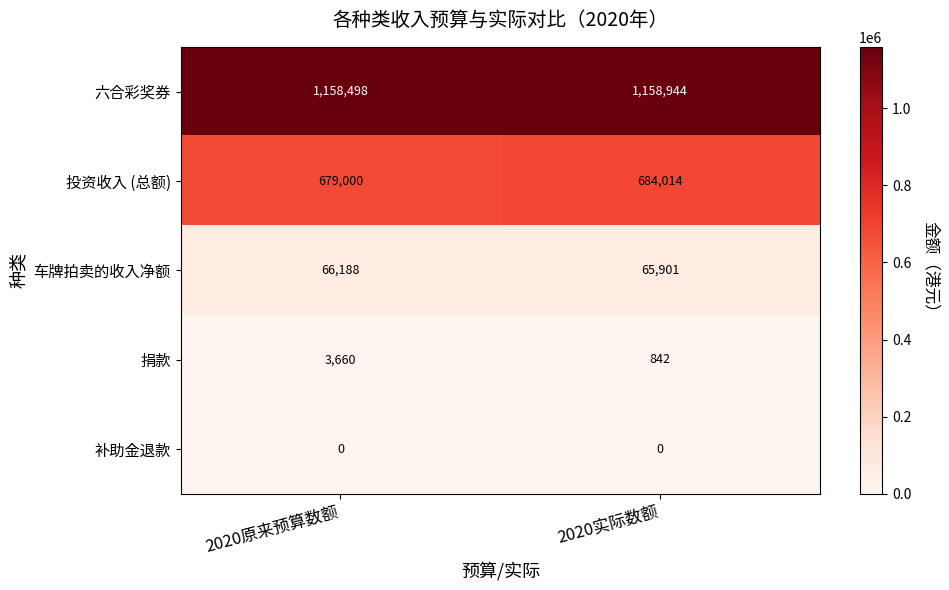

Reading left to right, extract all data points from this chart.

六合彩奖券: 1158498	1158944
投资收入 (总额): 679000	684014
车牌拍卖的收入净额: 66188	65901
捐款: 3660	842
补助金退款: 0	0